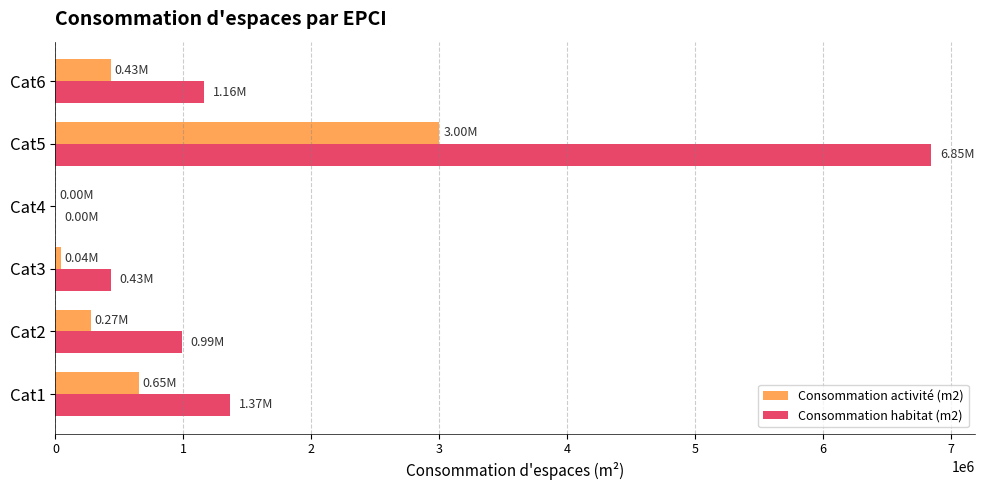

What is the sum of the Consommation activité (m2) values at Cat6 and Cat1?

1081865.3